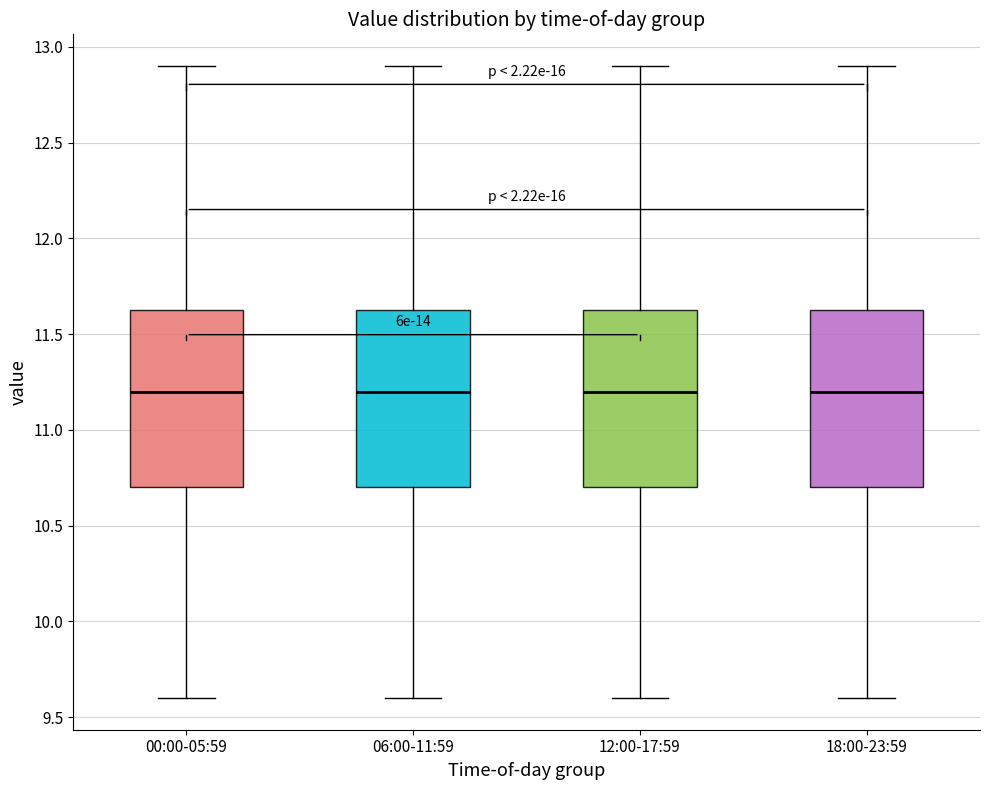

Where does the lower whisker of the box for 06:00-11:59 end on the y-axis? The values are not printed on the chart, so give them approximately, as read against the axis.

9.60